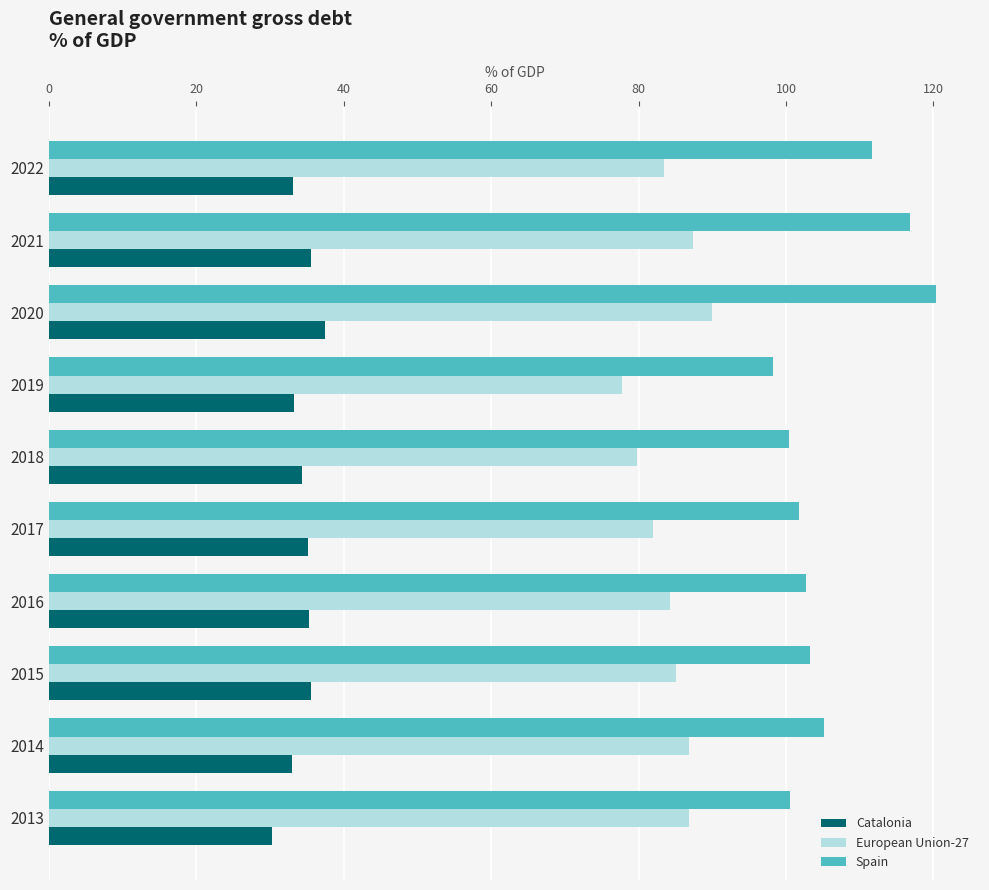

At which category is the sum across all series the highest?

2020